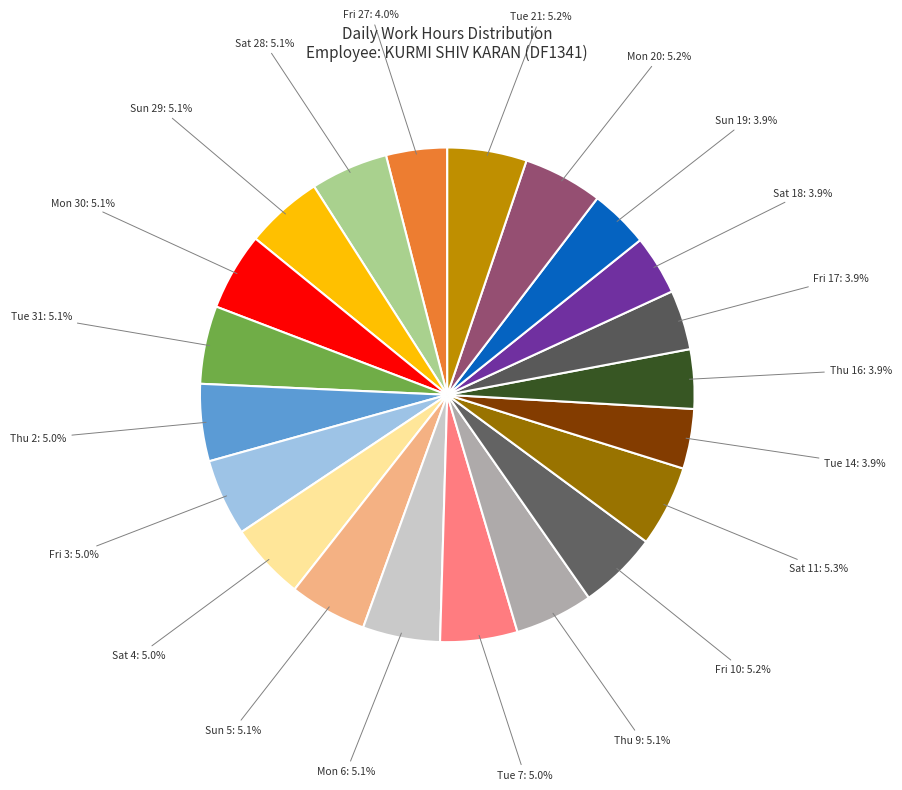

Rank the categories by value from lowest to highest.

Thu 26, Sun 12, Sun 19, Thu 16, Sat 18, Fri 17, Tue 14, Fri 27, Fri 3, Thu 2, Sat 4, Tue 7, Mon 6, Sat 28, Sun 29, Sun 5, Mon 30, Tue 31, Thu 9, Fri 10, Mon 20, Tue 21, Sat 11